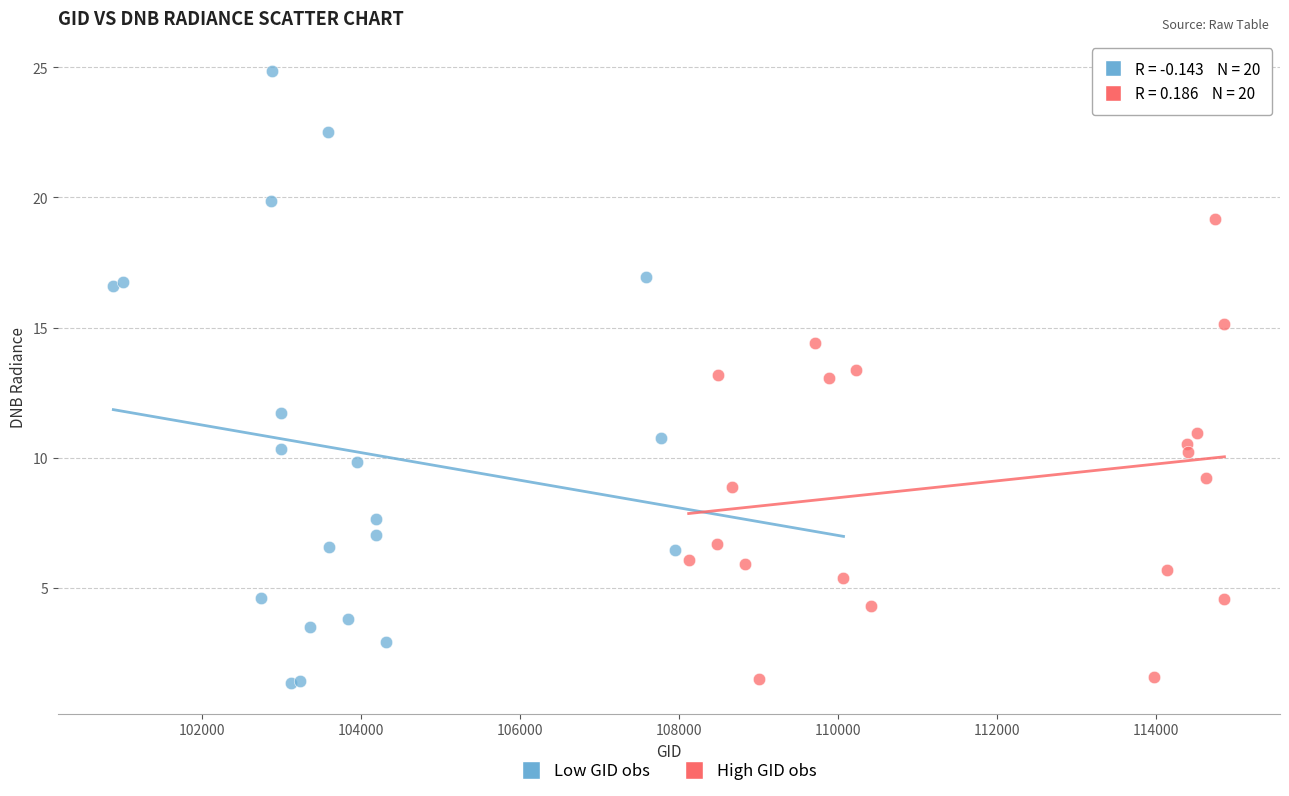

Which series has the largest Y range (max minus min)?

Low GID obs